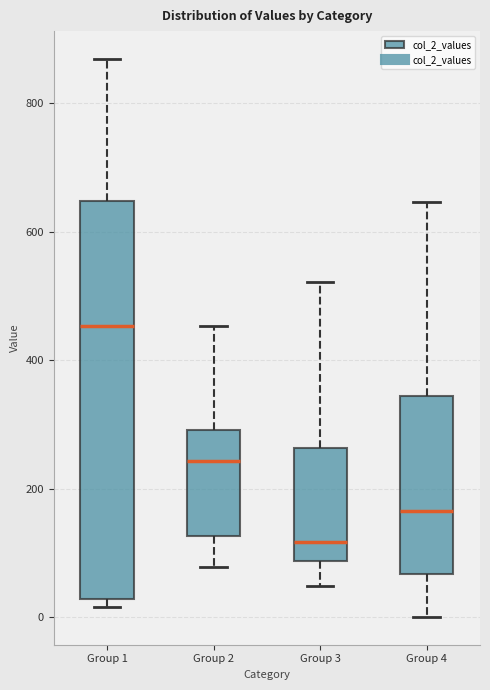

Where does the median line of the box for Group 3 sit on the y-axis? The values are not printed on the chart, so give them approximately, as read against the axis.

120